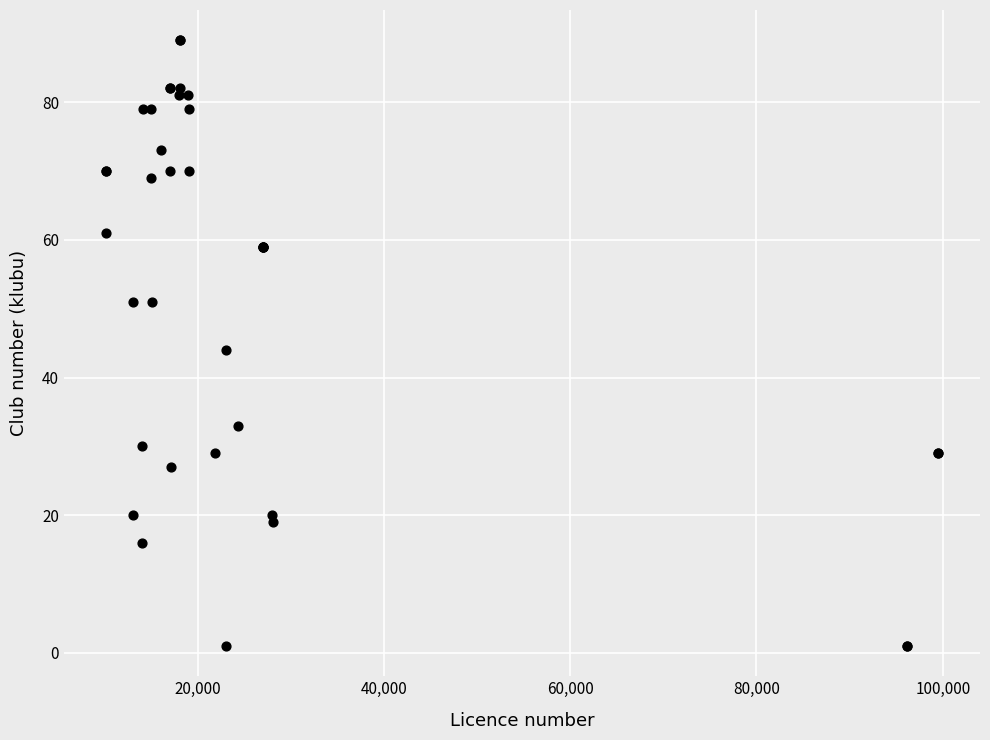

What Y value in the scatter plot is closest to 45?

44